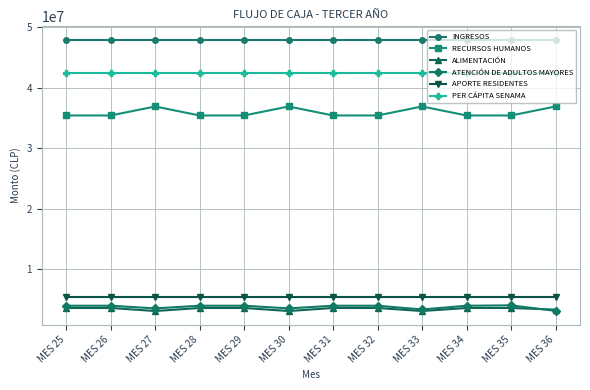

True or false: APORTE RESIDENTES and ATENCIÓN DE ADULTOS MAYORES intersect in this chart.

False